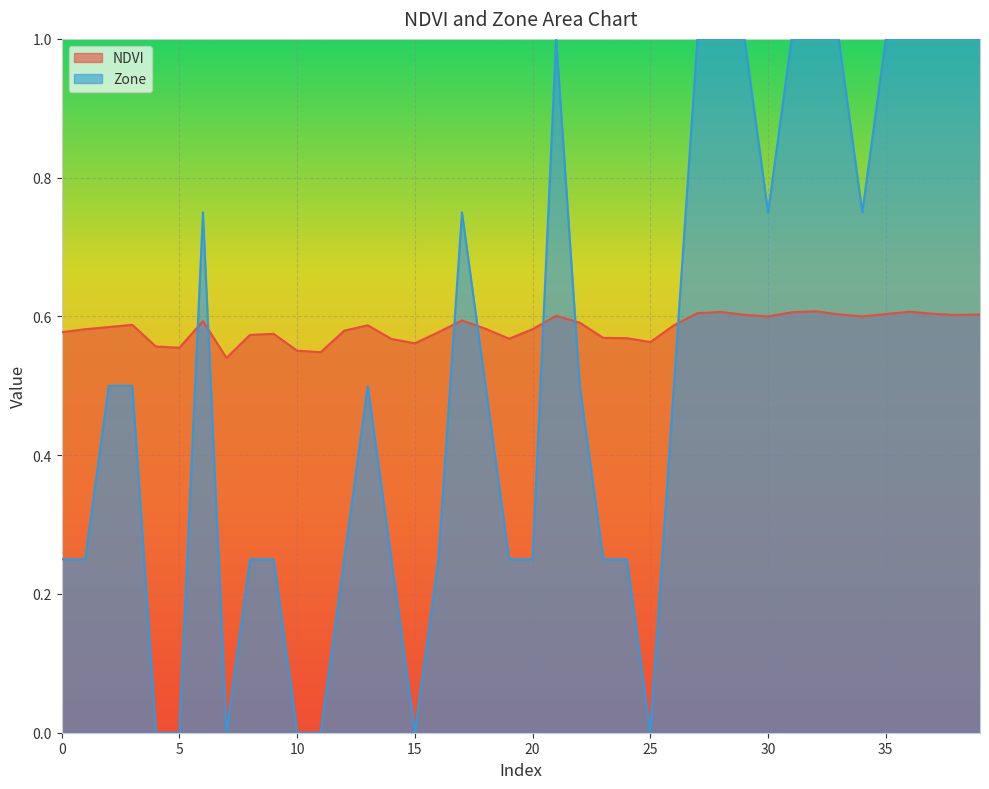

Reading left to right, list all the values displayed in this chart.

NDVI: 0=0.6	1=0.6	2=0.6	3=0.6	4=0.6	5=0.6	6=0.6	7=0.5	8=0.6	9=0.6	10=0.6	11=0.5	12=0.6	13=0.6	14=0.6	15=0.6	16=0.6	17=0.6	18=0.6	19=0.6	20=0.6	21=0.6	22=0.6	23=0.6	24=0.6	25=0.6	26=0.6	27=0.6	28=0.6	29=0.6	30=0.6	31=0.6	32=0.6	33=0.6	34=0.6	35=0.6	36=0.6	37=0.6	38=0.6	39=0.6
Zone: 0=0.2	1=0.2	2=0.5	3=0.5	4=0.0	5=0.0	6=0.8	7=0.0	8=0.2	9=0.2	10=0.0	11=0.0	12=0.2	13=0.5	14=0.2	15=0.0	16=0.2	17=0.8	18=0.5	19=0.2	20=0.2	21=1.0	22=0.5	23=0.2	24=0.2	25=0.0	26=0.5	27=1.0	28=1.0	29=1.0	30=0.8	31=1.0	32=1.0	33=1.0	34=0.8	35=1.0	36=1.0	37=1.0	38=1.0	39=1.0